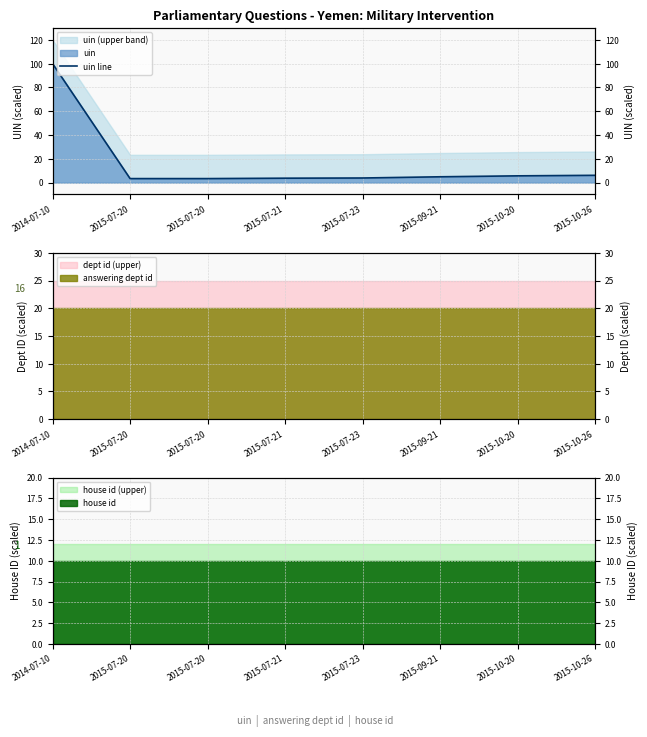

What is the minimum value shown in the chart?

3.4